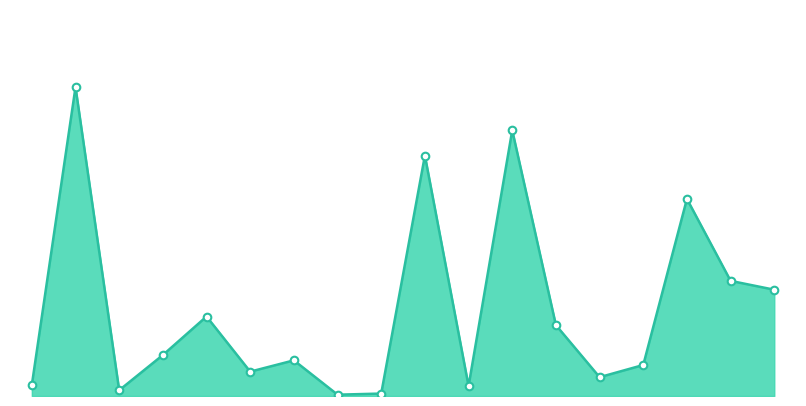

Does the chart have visible grid lines?

No